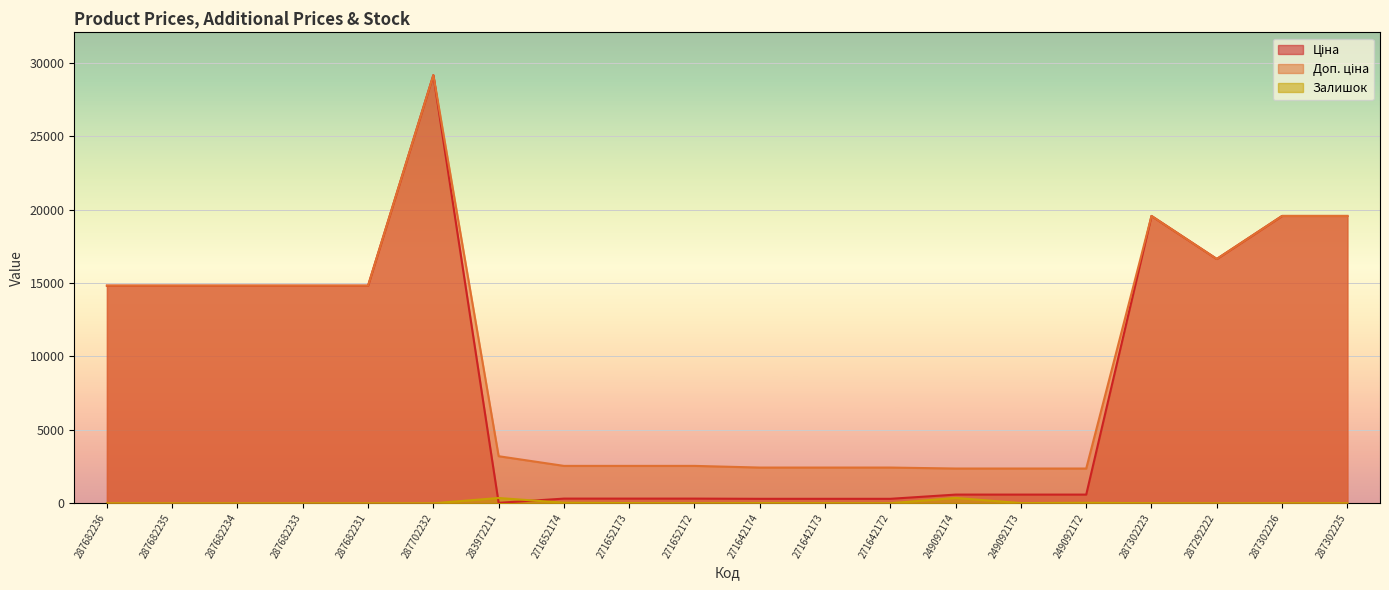

Reading right to left, what are all the values shown in this chart?

Ціна: 19564.9	19564.9	16636.8	19564.9	591.6	591.6	591.6	304.1	304.1	304.1	318.3	318.3	318.3	32.0	29152.3	14817.6	14817.6	14817.6	14817.6	14817.6
Доп. ціна: 19564.9	19564.9	16636.8	19564.9	2366.5	2366.5	2366.5	2432.8	2432.8	2432.8	2546.4	2546.4	2546.4	3205.0	29152.3	14817.6	14817.6	14817.6	14817.6	14817.6
Залишок: 5.0	7.0	1.0	7.0	33.0	14.0	365.0	5.0	10.0	14.0	5.0	15.0	38.0	360.0	0.0	0.0	0.0	0.0	0.0	0.0